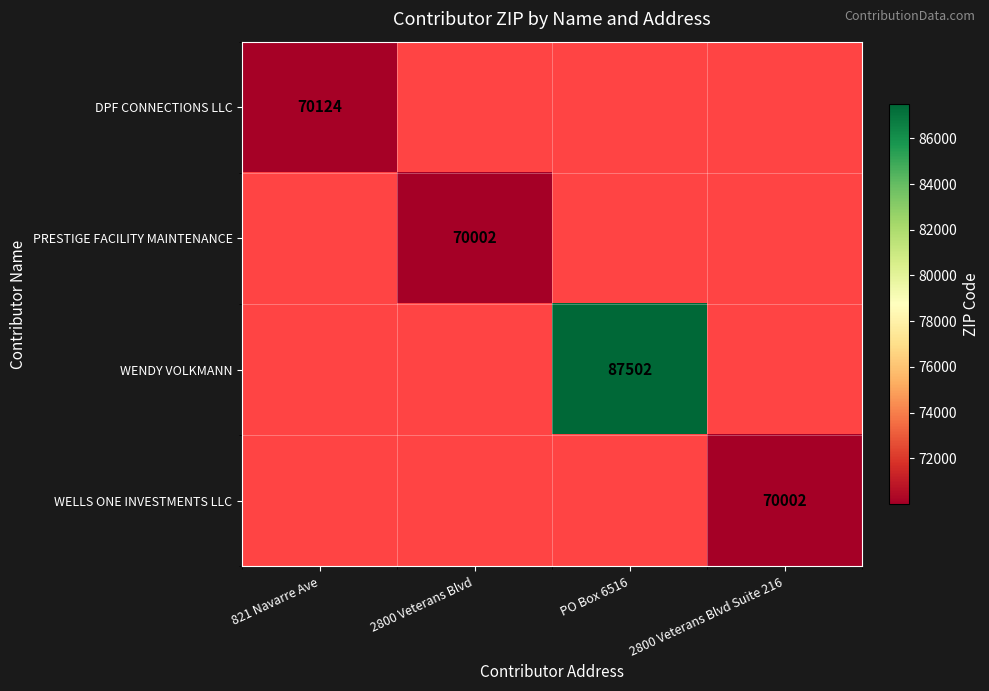

Is the value of DPF CONNECTIONS LLC at 821 Navarre Ave greater than the value of WENDY VOLKMANN at PO Box 6516?

No